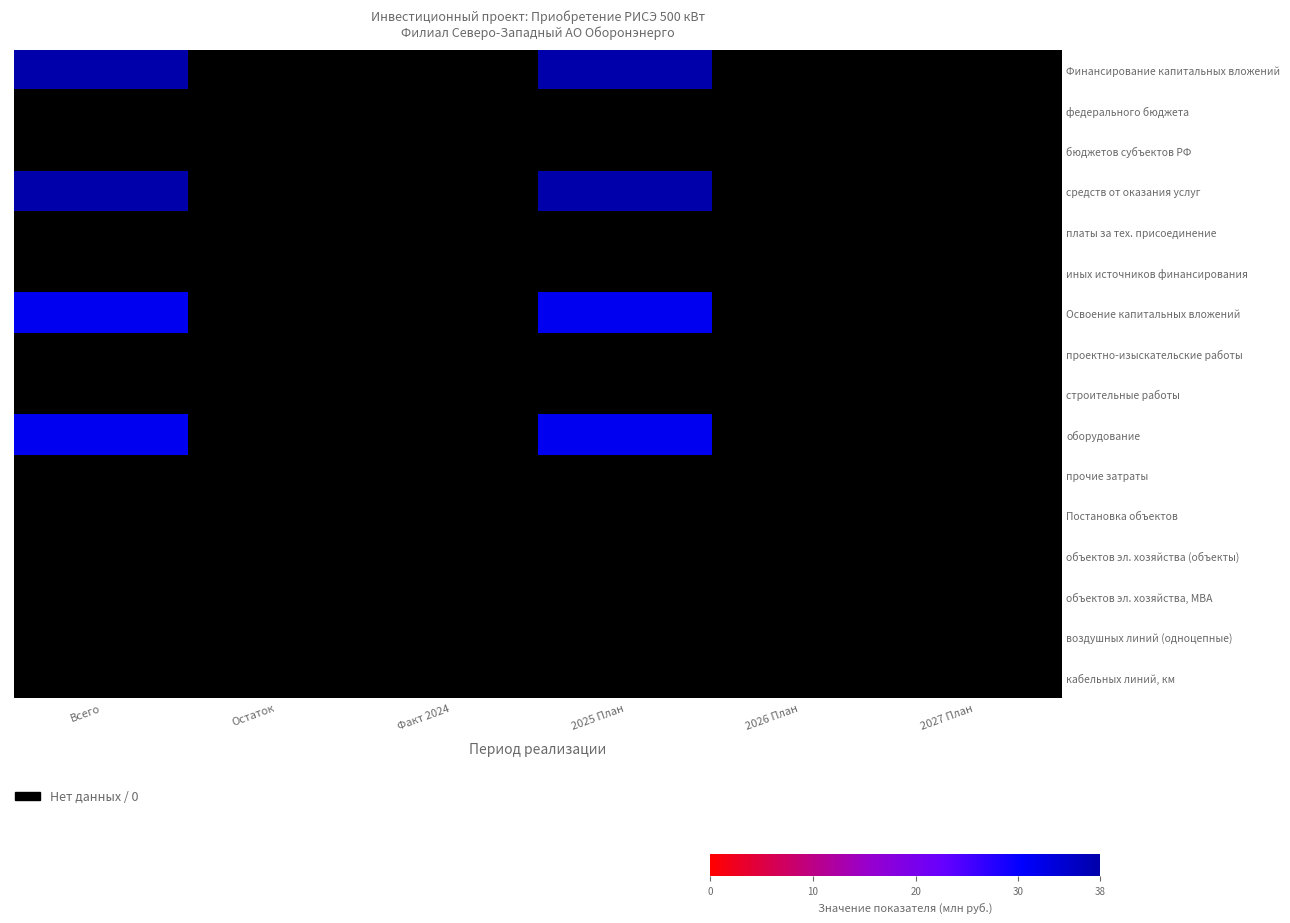

Which series has the largest range (max minus min)?

Финансирование капитальных вложений